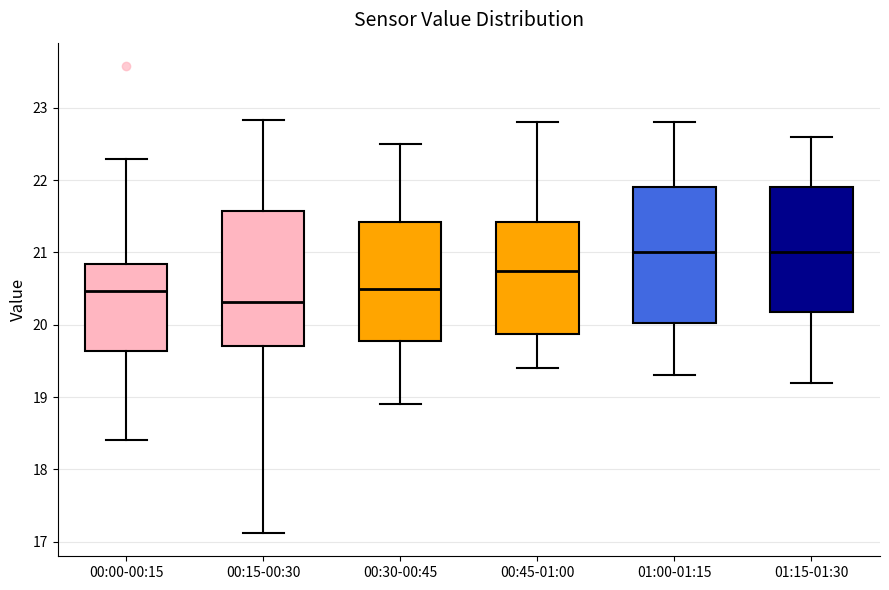

Reading left to right, transcribe this box plot: for each box, give where its median line is, the range the box spans, and where its two whiskers end, as read against the y-axis. The values are not printed on the chart, so give them approximately, as read against the axis.

00:00-00:15: median 20.5, box 19.6 to 20.8, whiskers 18.4 to 22.3
00:15-00:30: median 20.3, box 19.7 to 21.6, whiskers 17.1 to 22.8
00:30-00:45: median 20.5, box 19.8 to 21.4, whiskers 18.9 to 22.5
00:45-01:00: median 20.8, box 19.9 to 21.4, whiskers 19.4 to 22.8
01:00-01:15: median 21.0, box 20.0 to 21.9, whiskers 19.3 to 22.8
01:15-01:30: median 21.0, box 20.2 to 21.9, whiskers 19.2 to 22.6